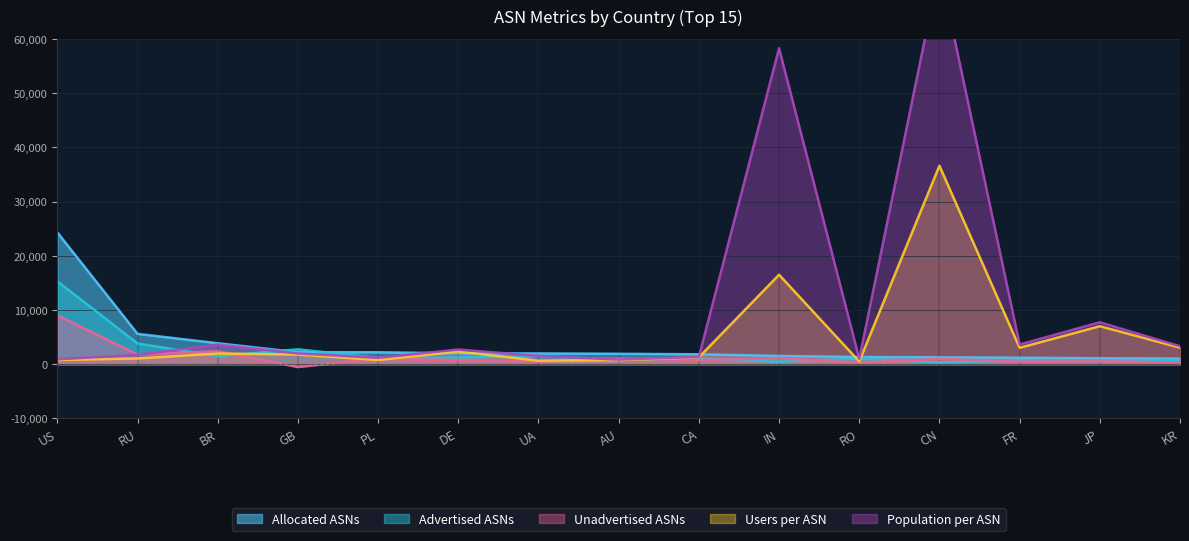

After their last crossing, which series has the higher values: Allocated ASNs or Population per ASN?

Population per ASN